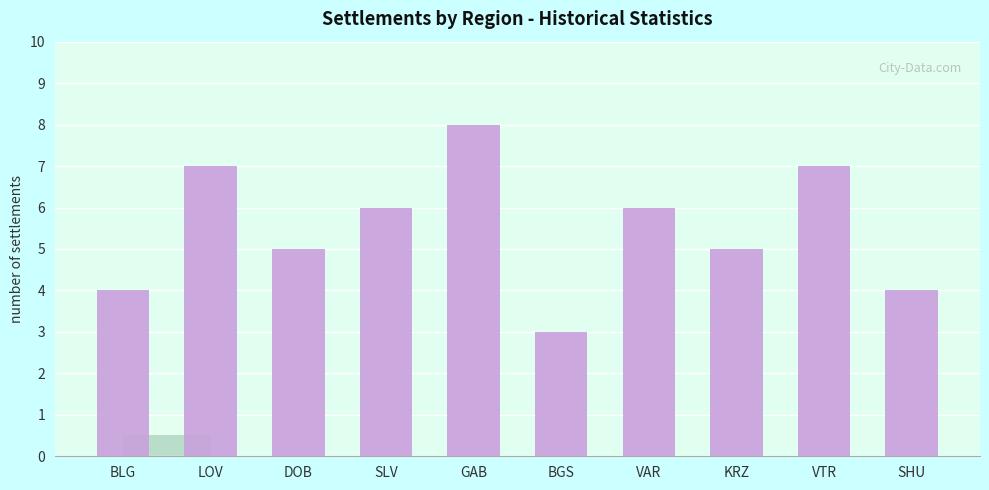

What is the change in value from BLG to LOV?

+3